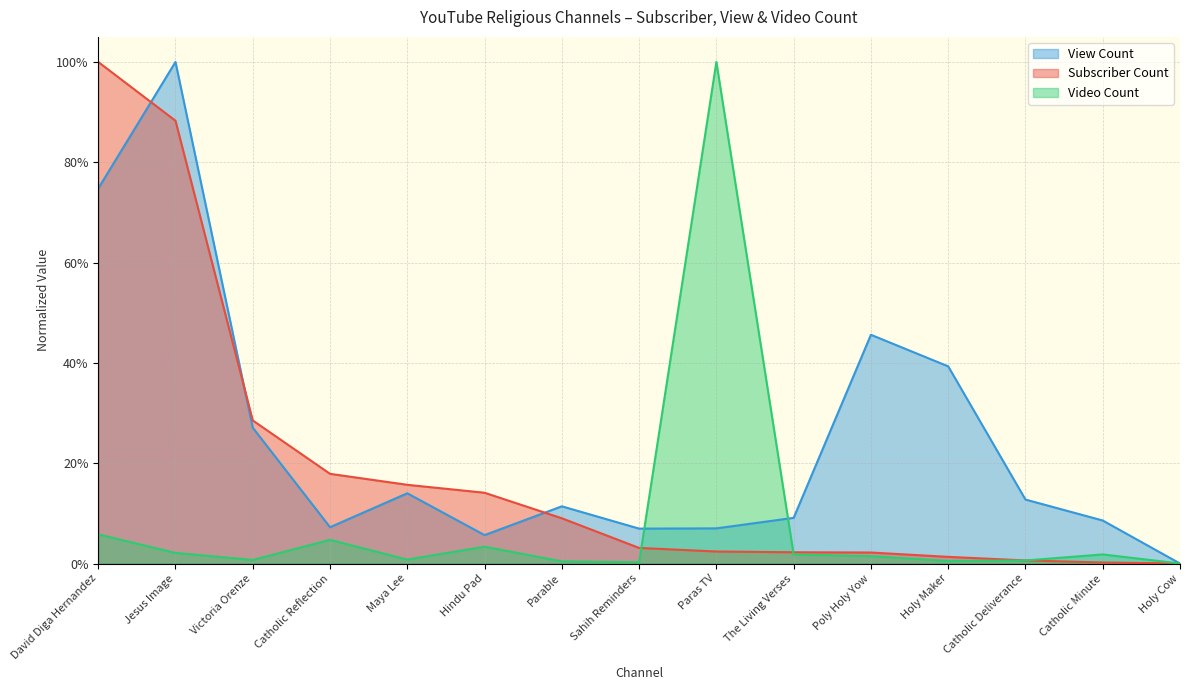

How many values in View Count are above zero?

14